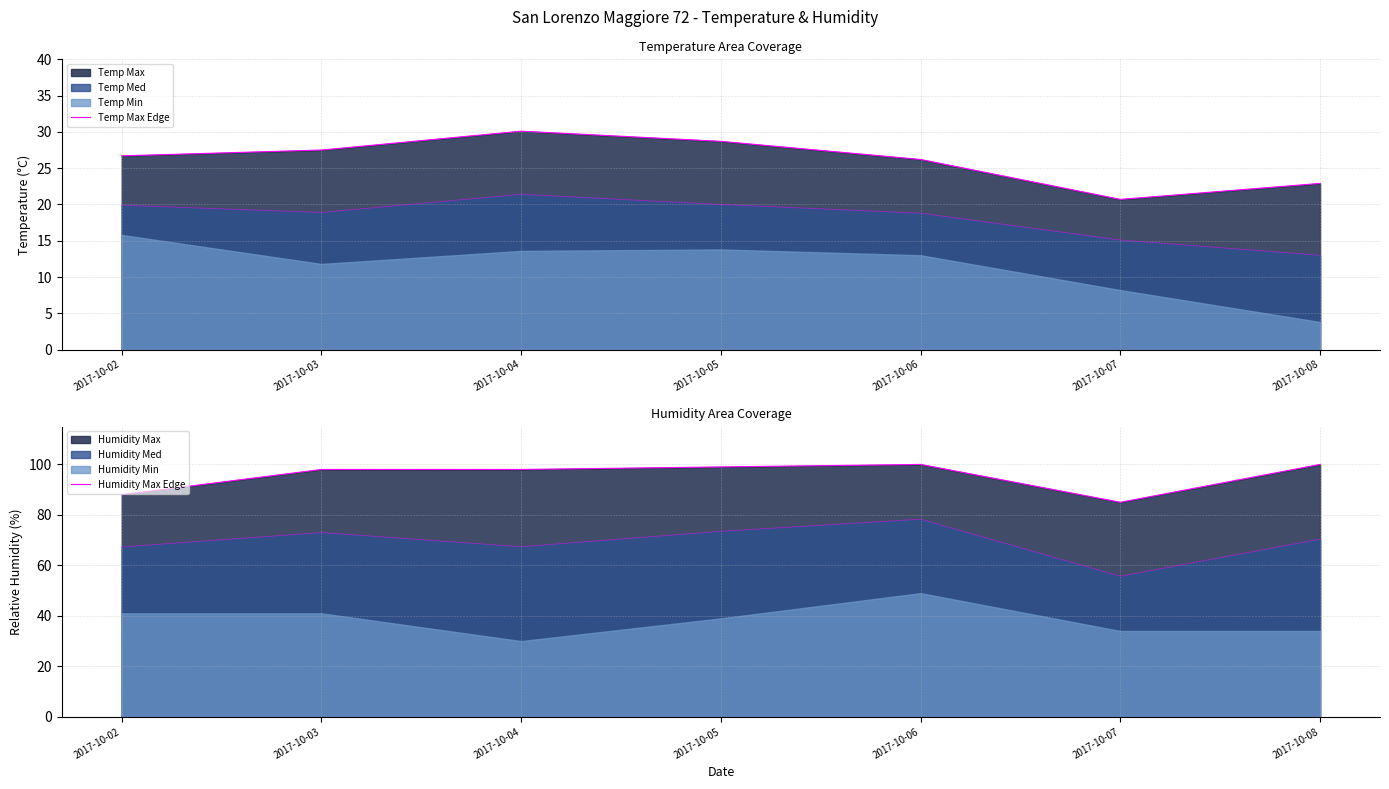

The value of Humidity Max Edge at 2017-10-03 is 53.0. True or false?

False